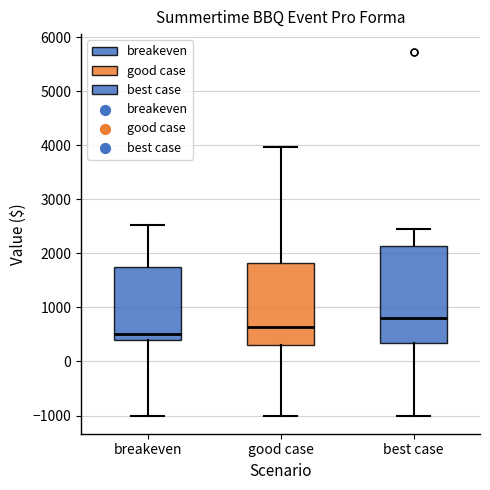

Which box has the highest median line?

best case